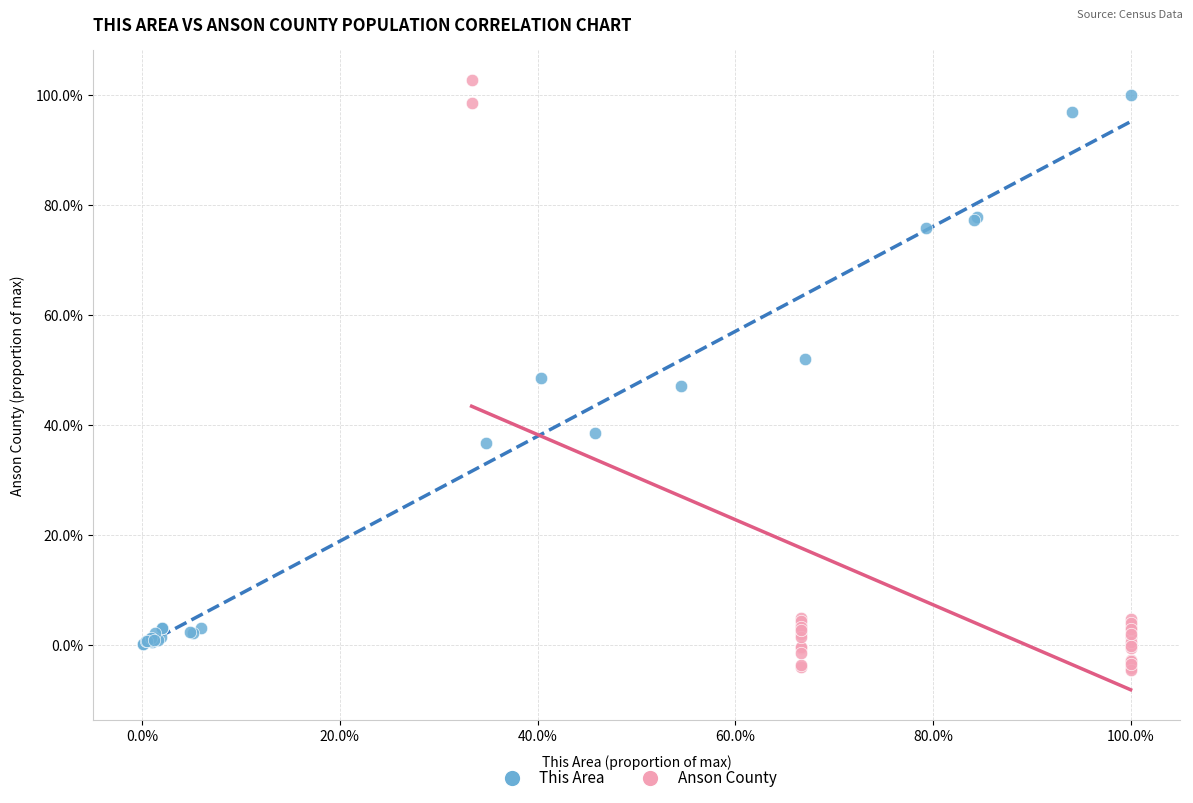

Which series reaches the maximum Y coordinate?

Anson County